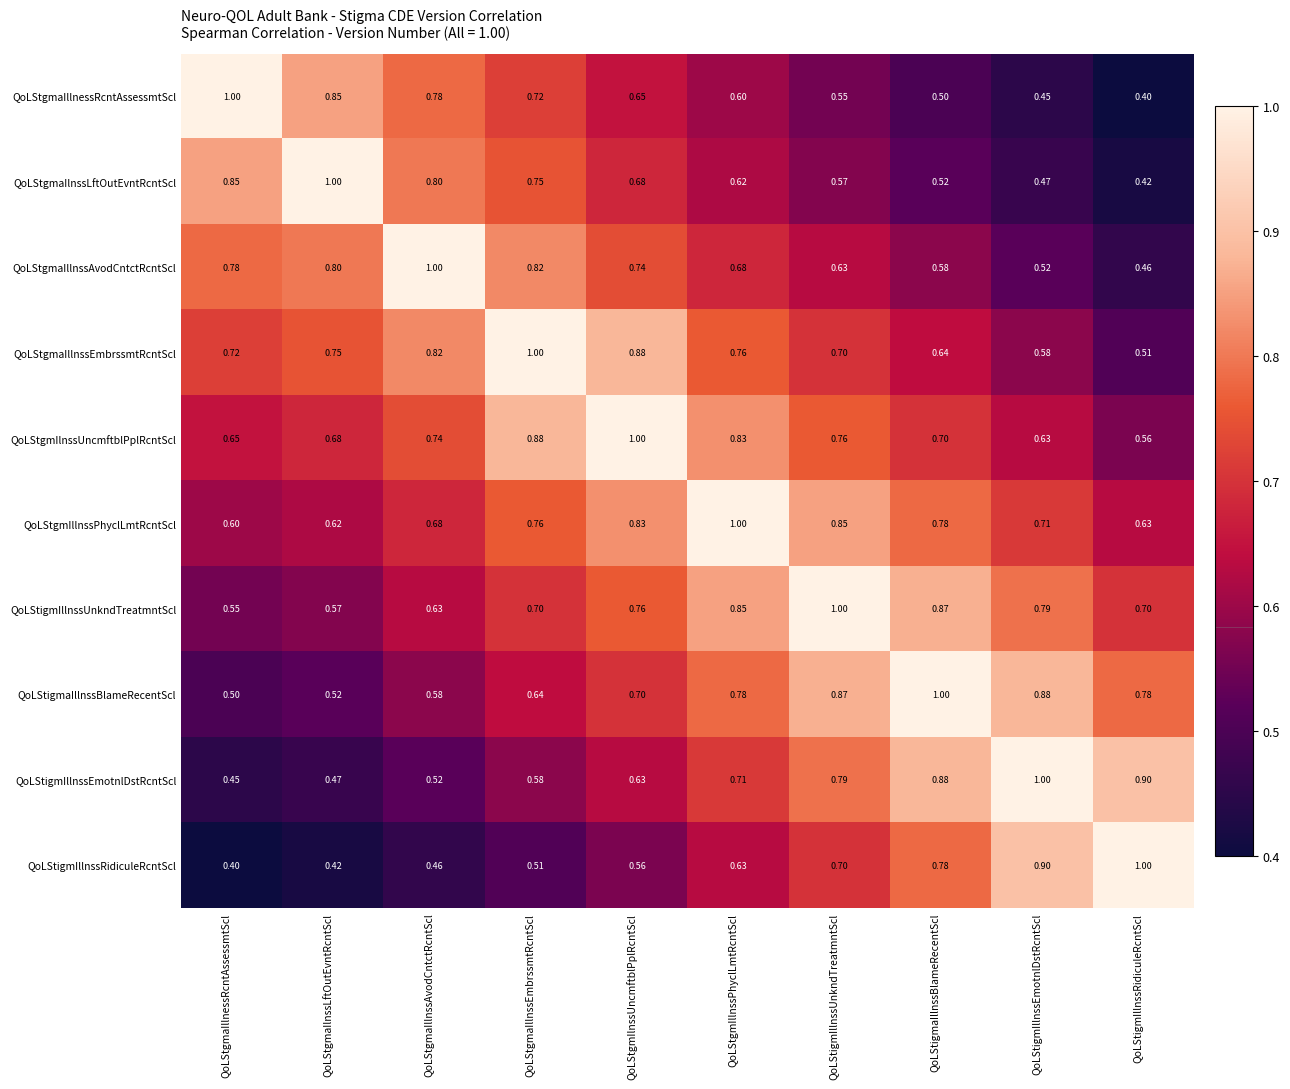

At which category is the sum across all series the highest?

QoLStgmIllnssPhyclLmtRcntScl